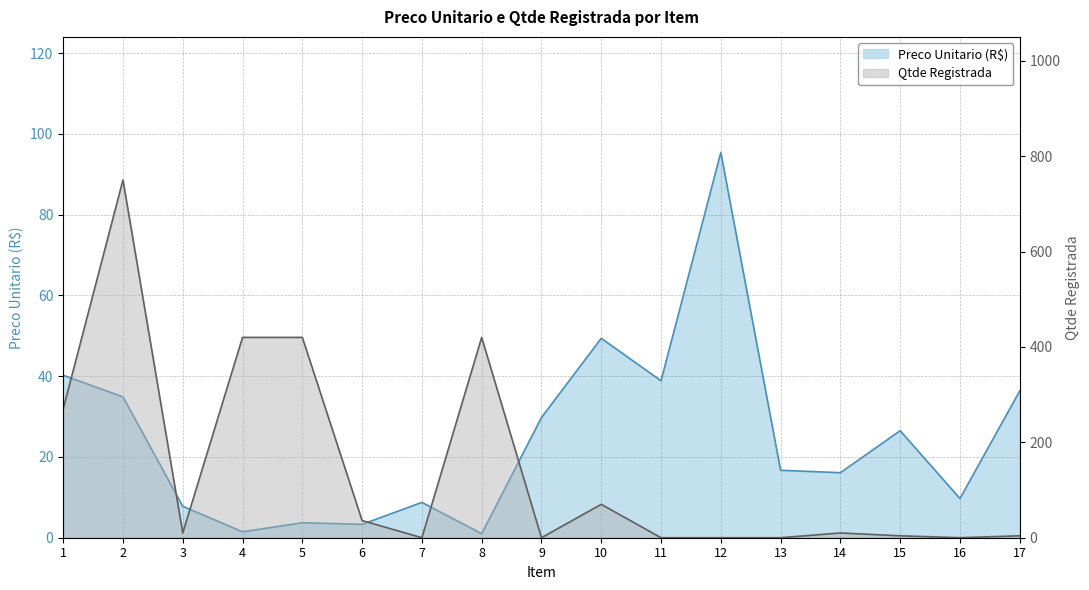

List the labels in order of Qtde Registrada value, largest first.

2, 4, 5, 8, 1, 10, 6, 3, 14, 15, 17, 7, 9, 11, 12, 13, 16